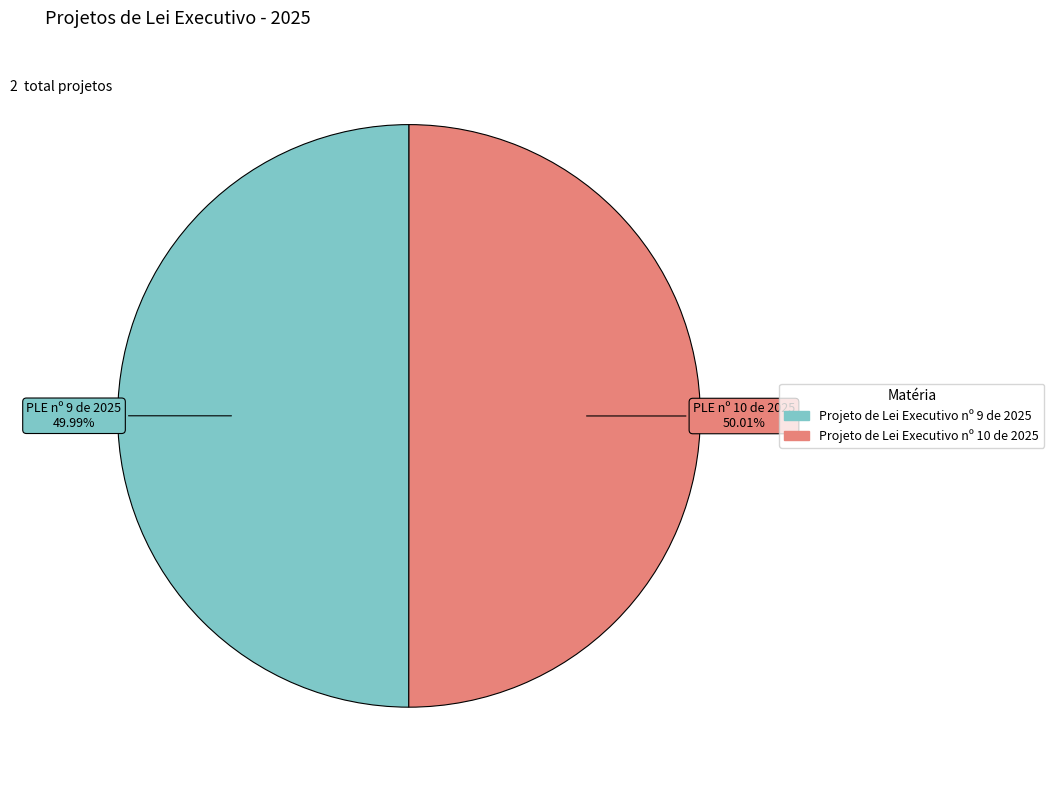

What is the ratio of the value at Projeto de Lei Executivo nº 9 de 2025 to the value at Projeto de Lei Executivo nº 10 de 2025?

1.0